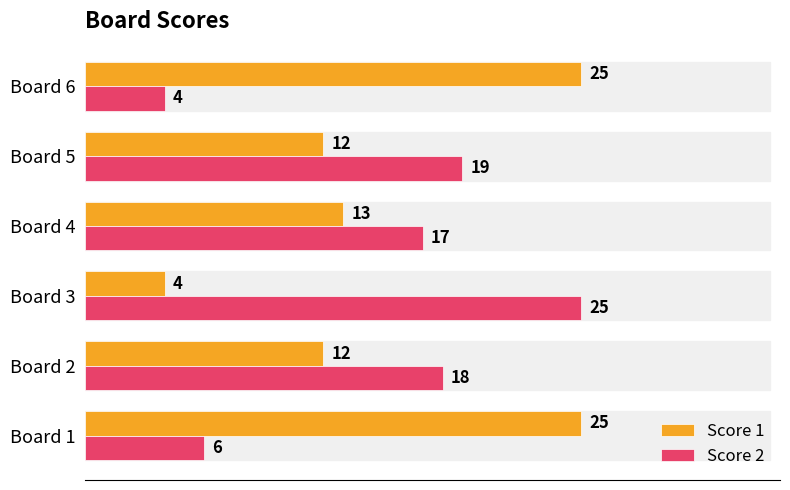

Which series has the largest total across all categories?

Score 1